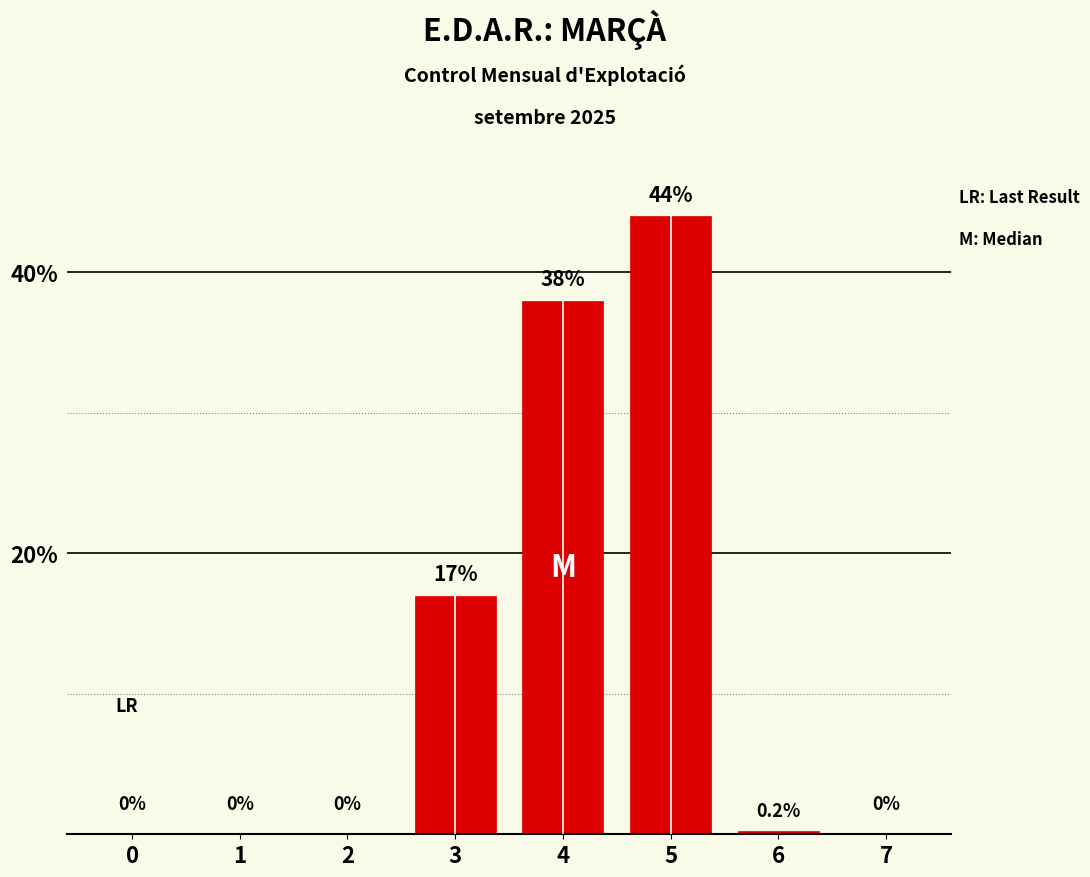

Count the number of categories in the chart.

8